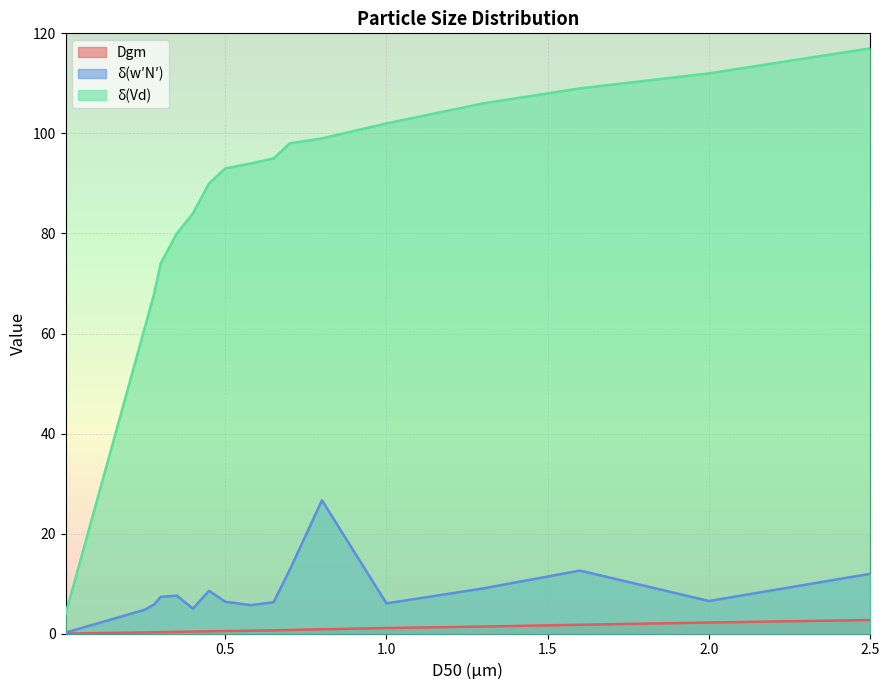

True or false: δ(Vd) has more than 0 interior local peaks.

False